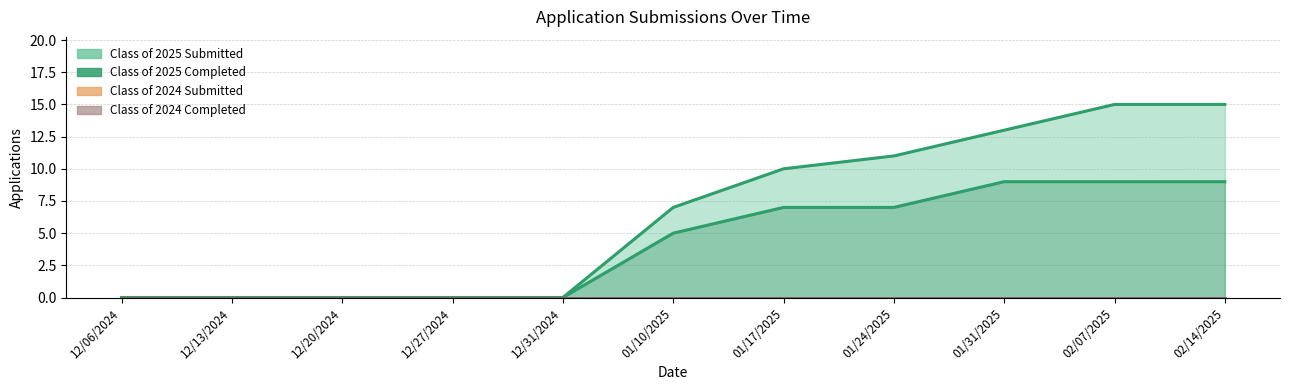

Reading left to right, extract all data points from this chart.

Class of 2025 Submitted: 0	0	0	0	0	7	10	11	13	15	15
Class of 2025 Completed: 0	0	0	0	0	5	7	7	9	9	9